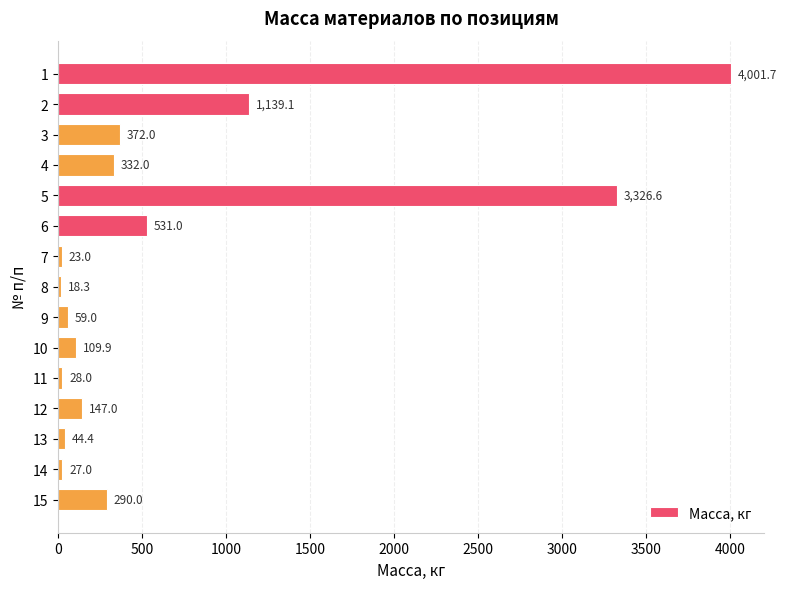

Does the chart contain any negative values?

No